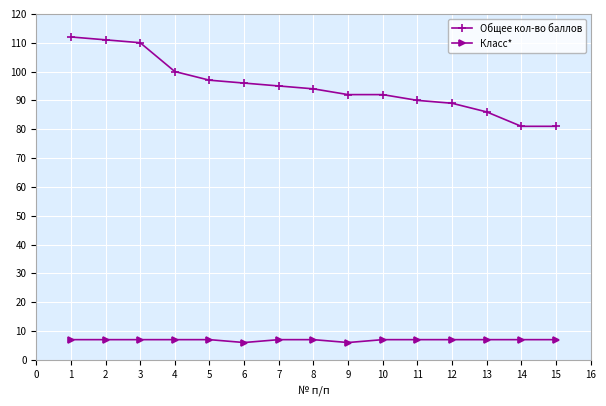

List the series in order of their overall mean, highest first.

Общее кол-во баллов, Класс*